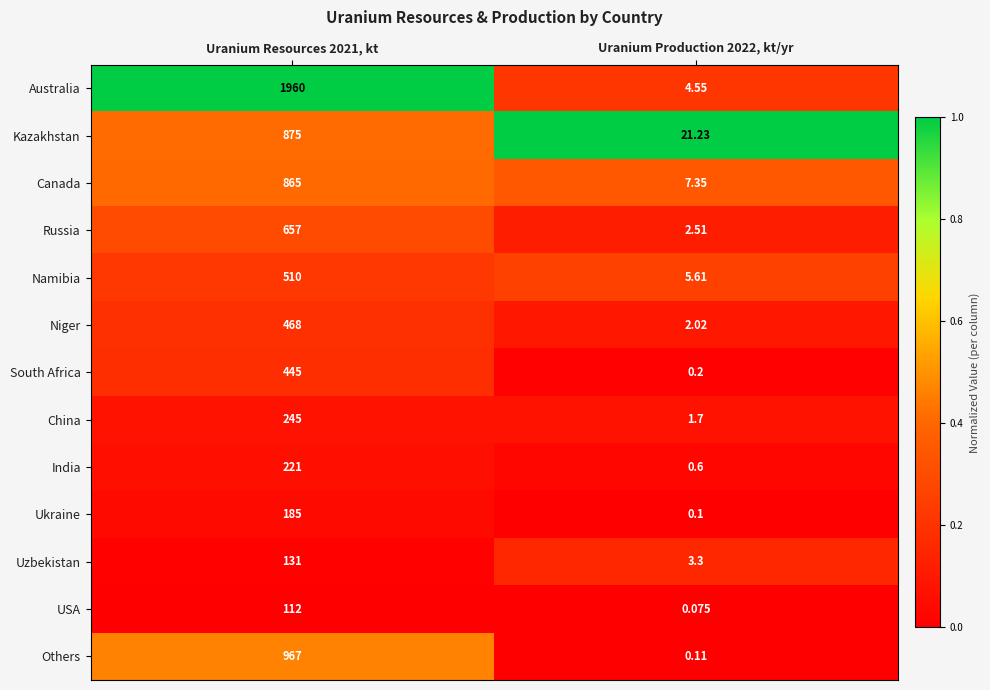

Which category has the highest value across all series?

Uranium Resources 2021, kt